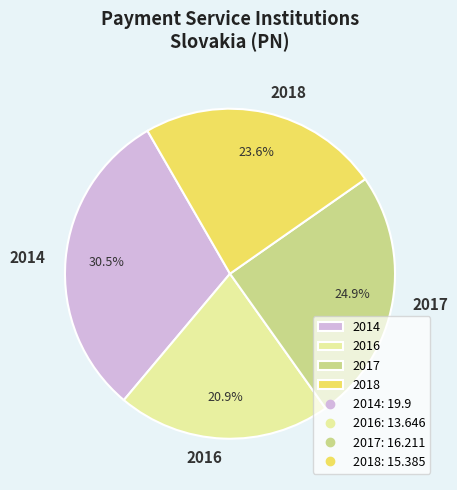

To the nearest percent, what percentage of the pie is 2017?

25%